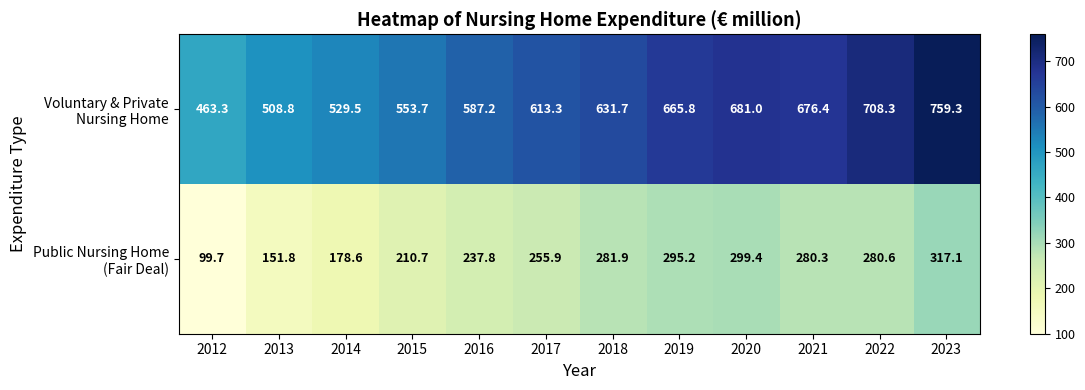

At which category is the sum across all series the highest?

2023